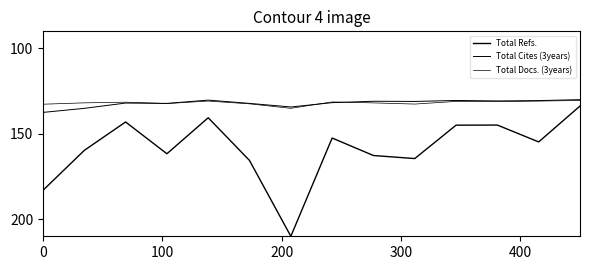

What is the value of the Total Docs. (3years) point at the 5th from the left?

130.8